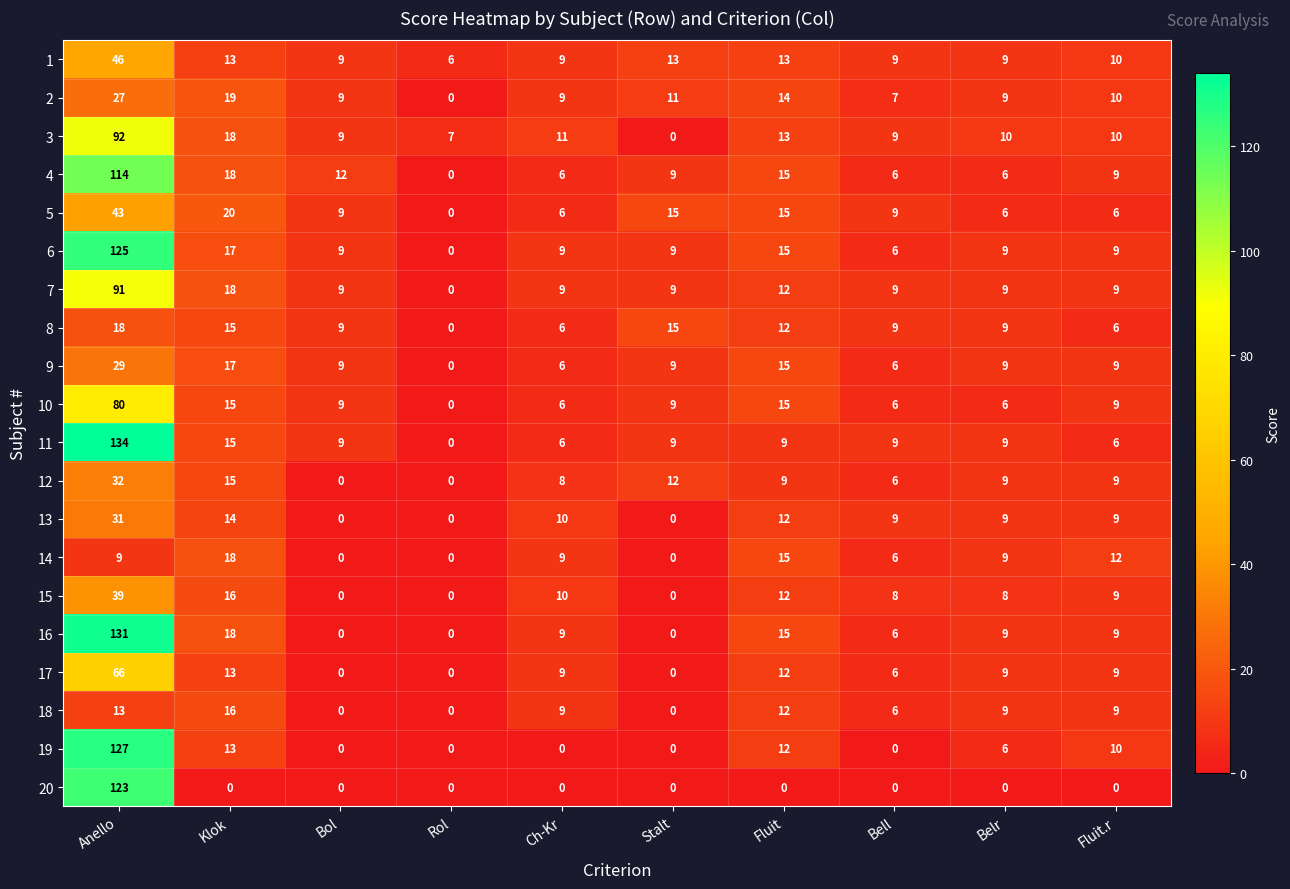

What is the maximum value shown in the chart?

134